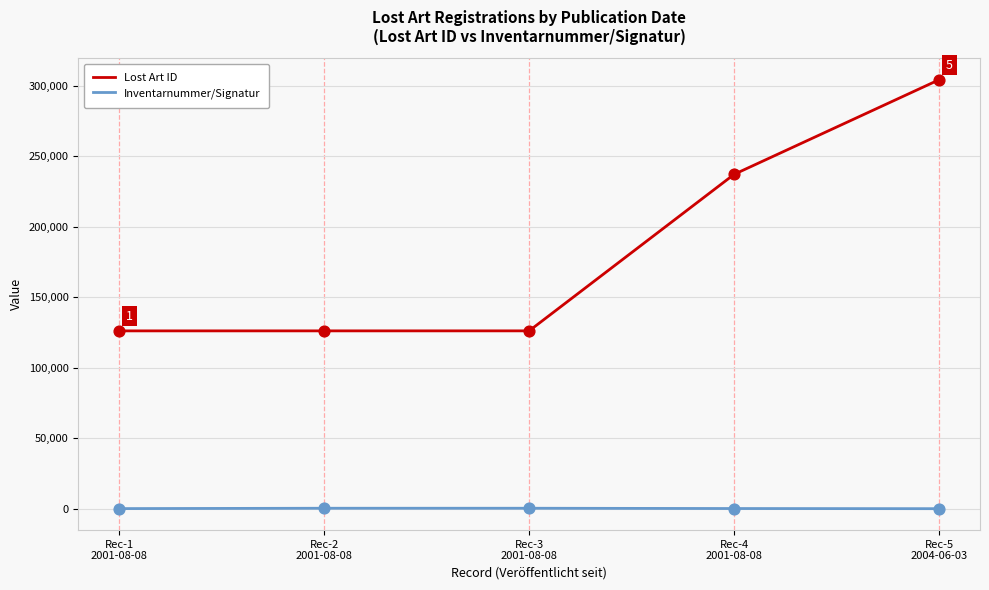

Which series has the widest spread of values?

Lost Art ID